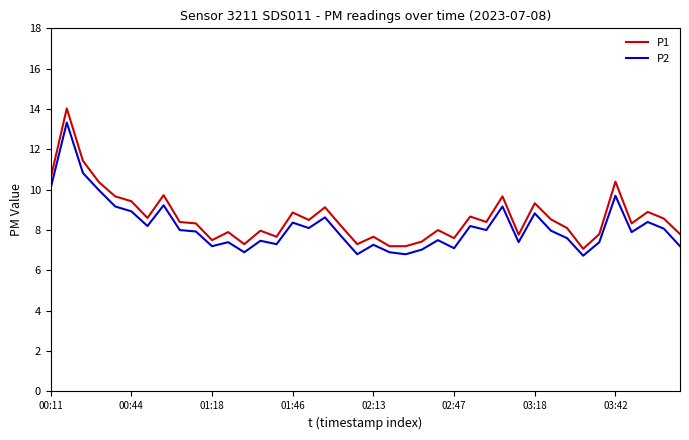

What is the lowest value of the P1 series?

7.1